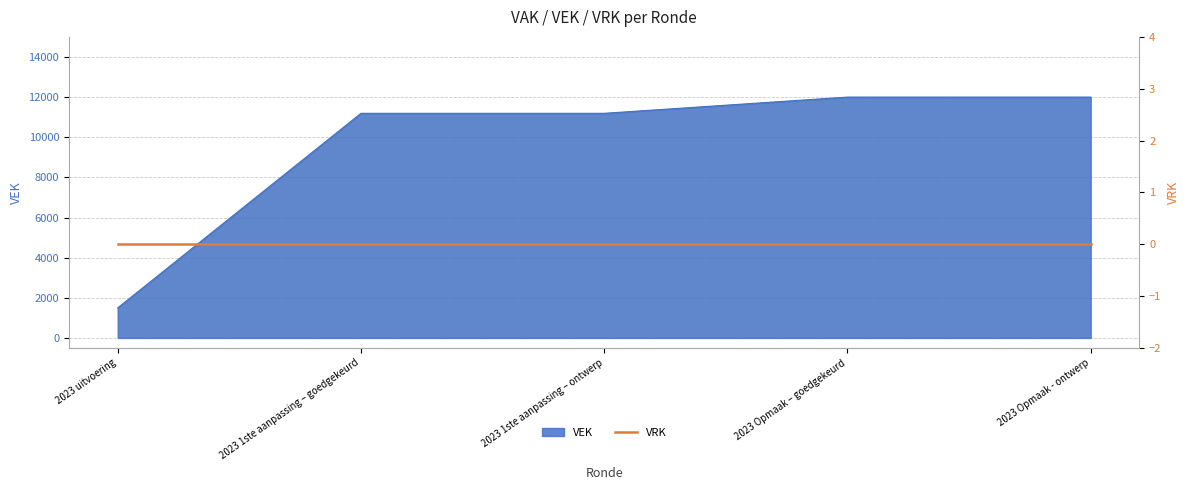

True or false: there are more than 1 points higher than both neighbors.

False